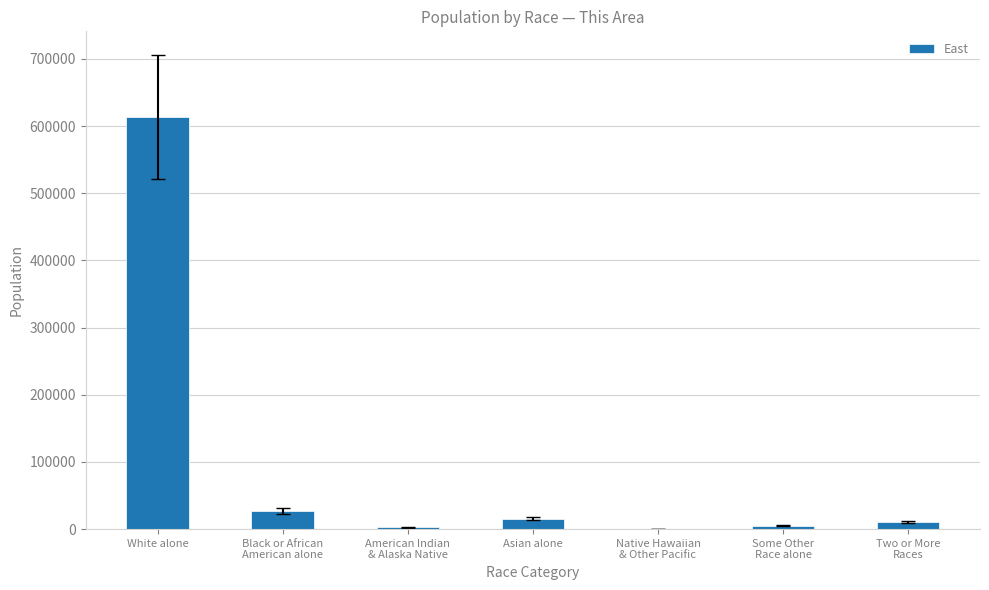

What is the sum of all values?

674804